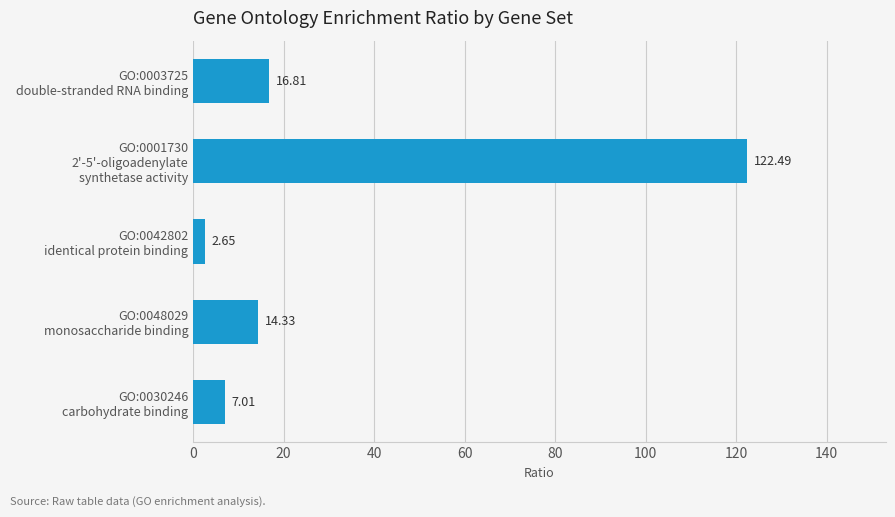

What is the average value?

32.7